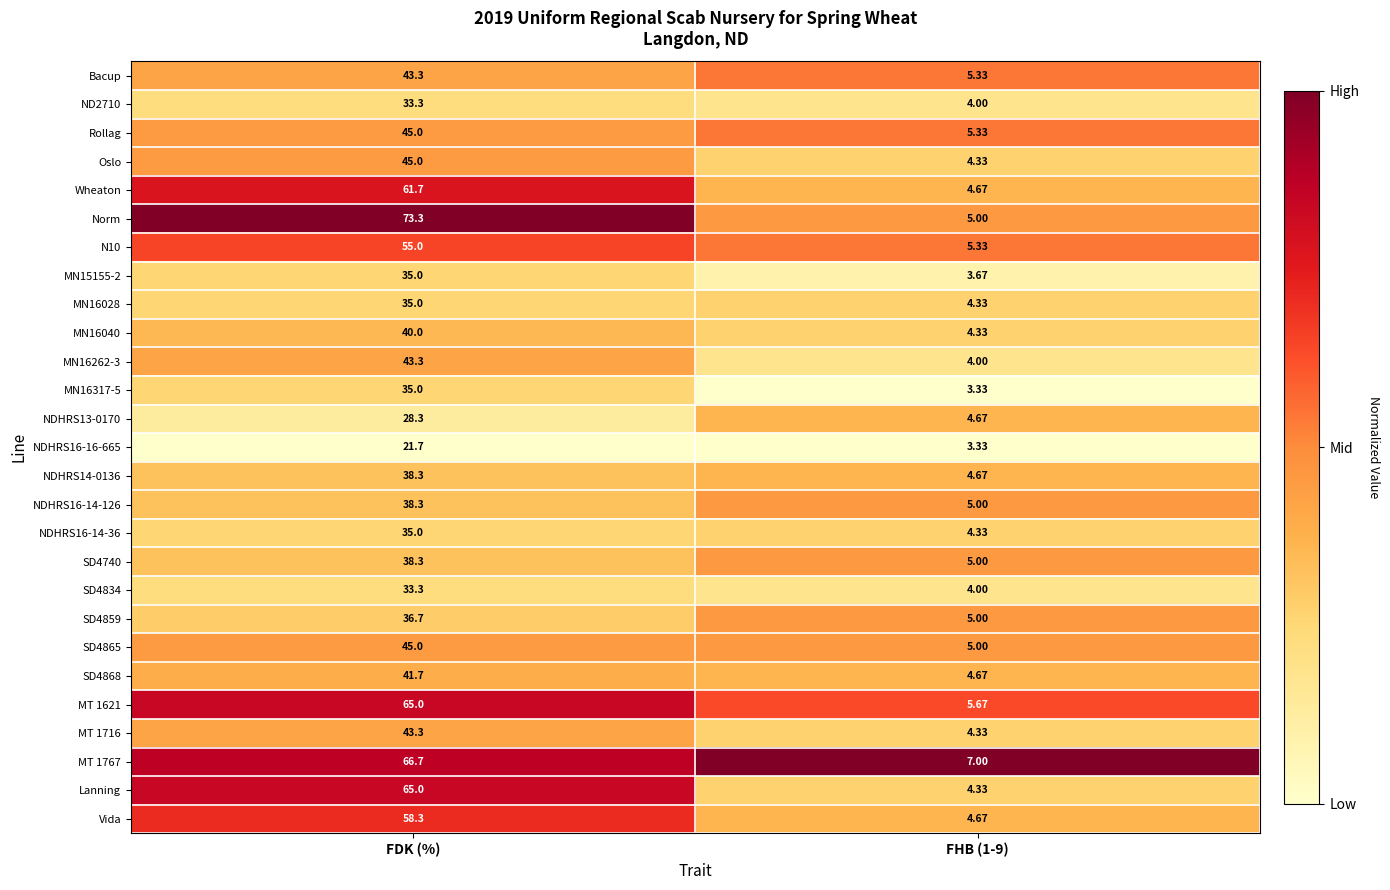

Which series has the largest total across all categories?

Norm